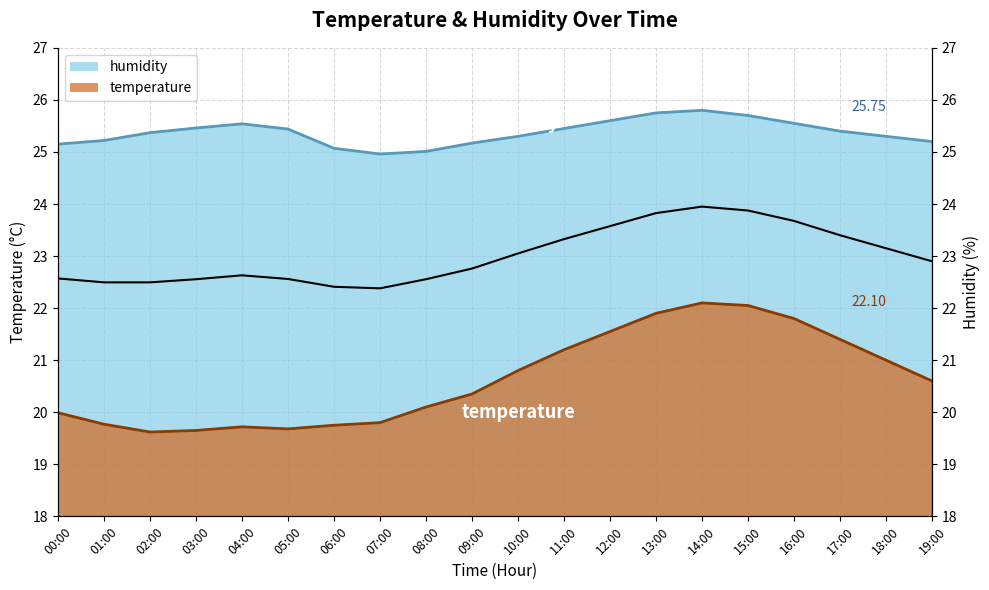

How many lines are shown in the chart?

2